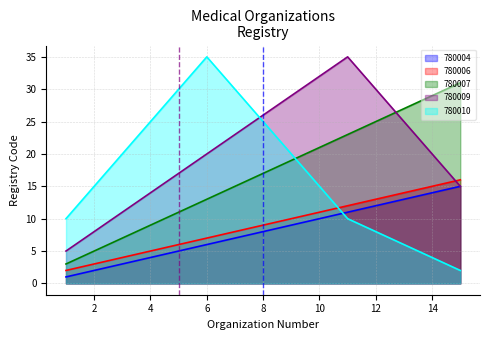

Rank the series at 10 from lowest to highest value.

780004, 780006, 780010, 780007, 780009